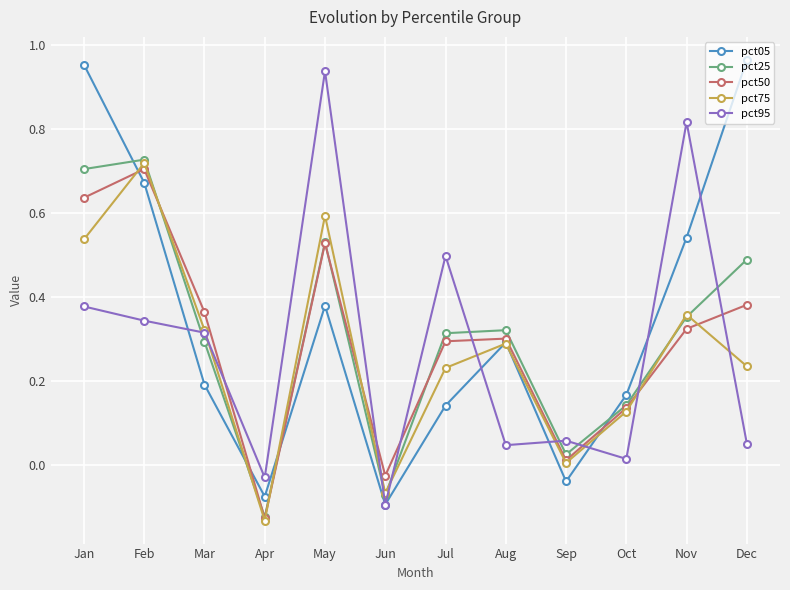

After their last crossing, which series has the higher values: pct95 or pct25?

pct25